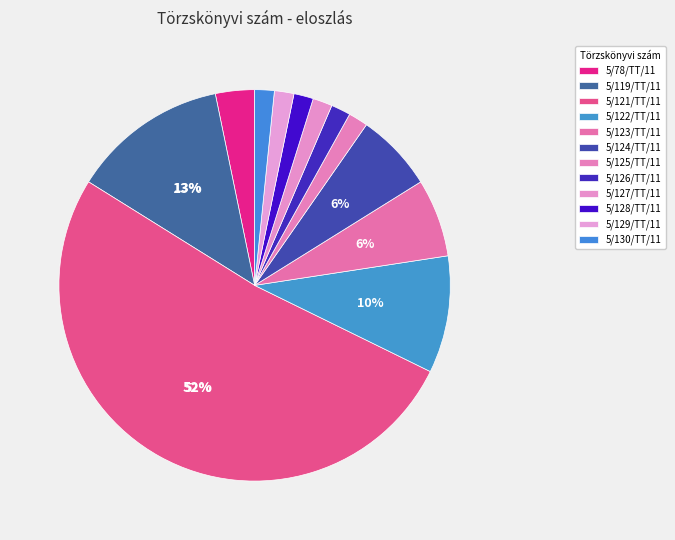

True or false: 5/127/TT/11 accounts for 2% of the total.

True